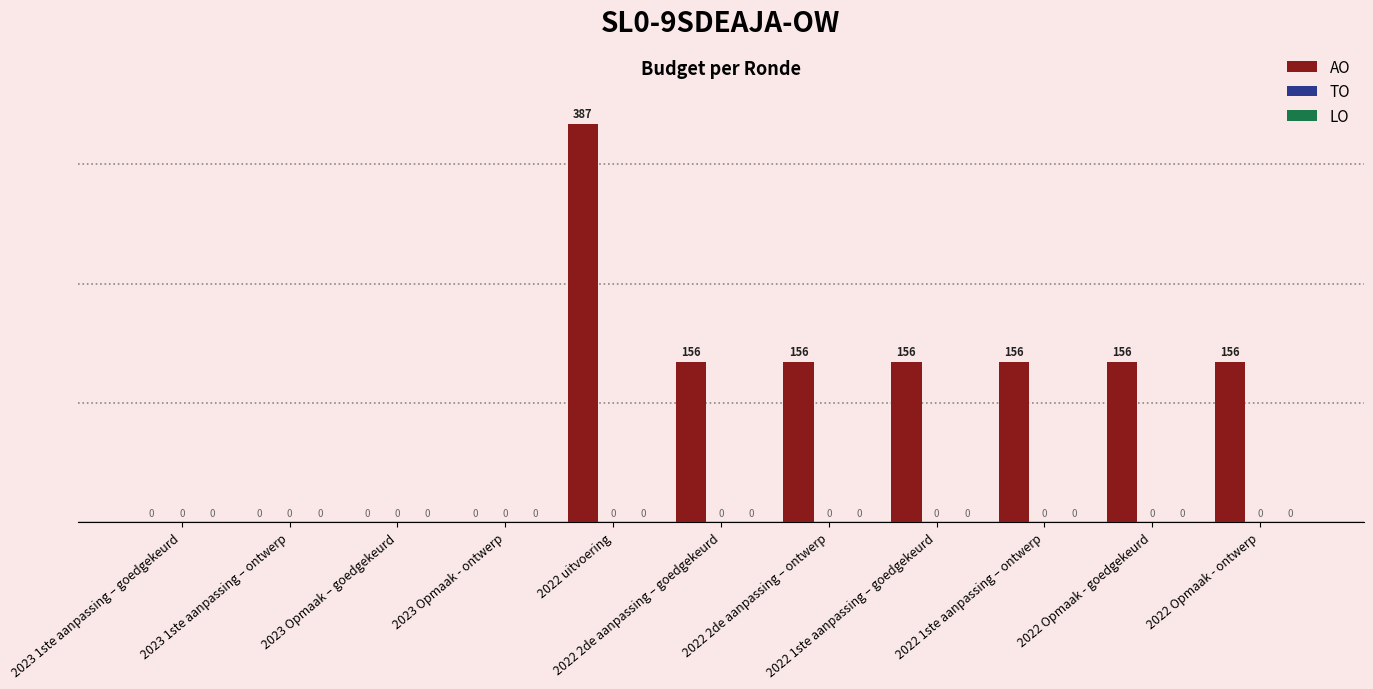

What is the maximum value shown in the chart?

387